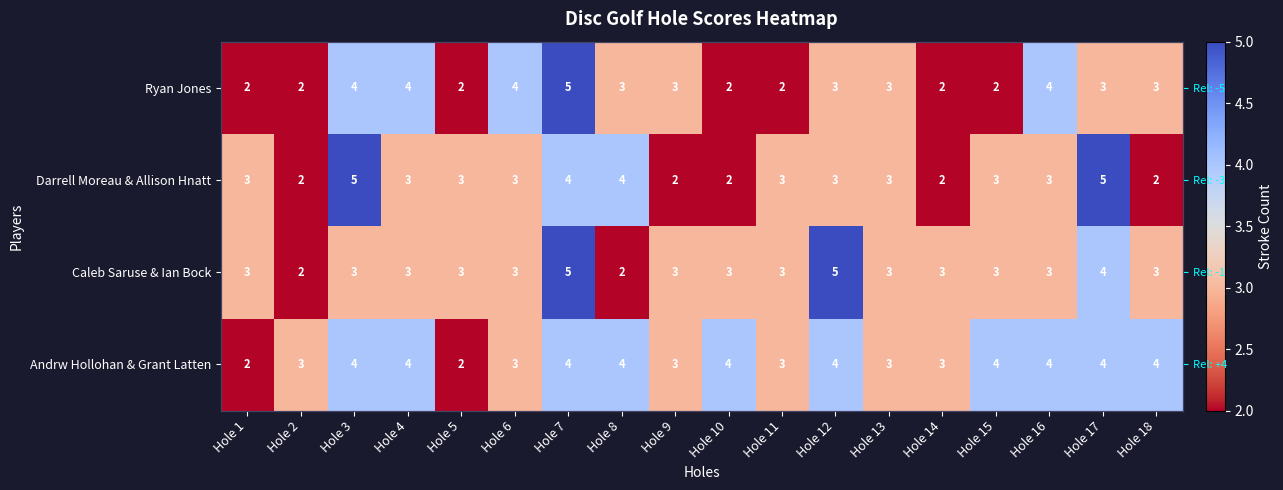

Is the value of Caleb Saruse & Ian Bock at Hole 6 greater than the value of Andrw Hollohan & Grant Latten at Hole 6?

No